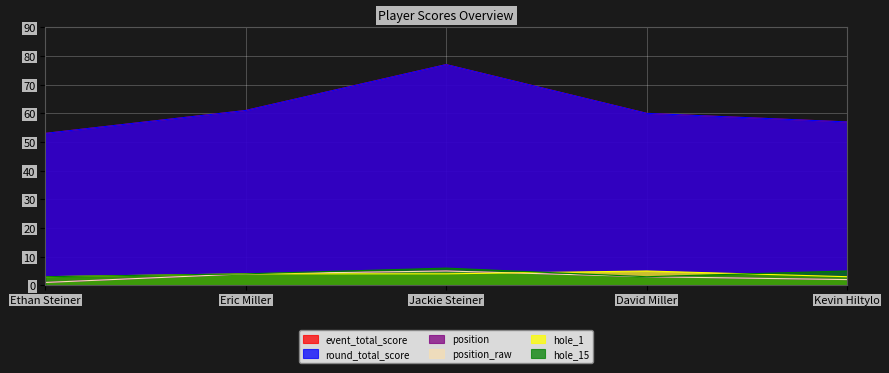

What is the difference between the highest and lowest values at Kevin Hiltylo?

55